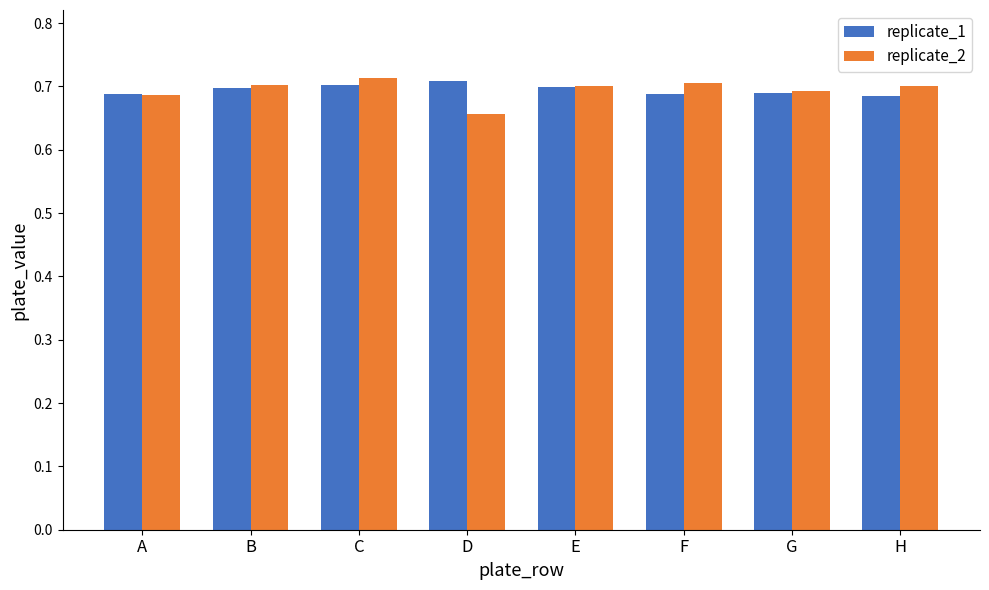

How many replicate_2 values are between 0 and 1?

8